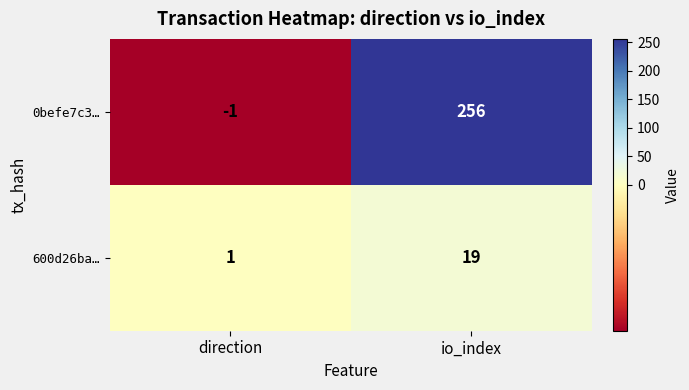

Which label corresponds to the largest value in the chart?

io_index